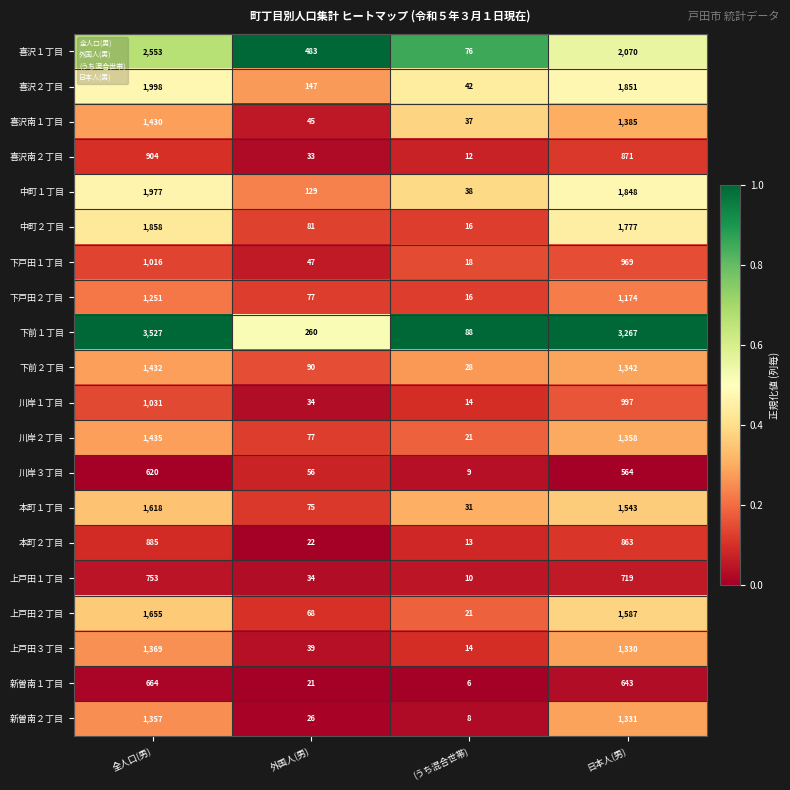

Is it true that 上戸田３丁目 equals 2061 at 全人口(男)?

False